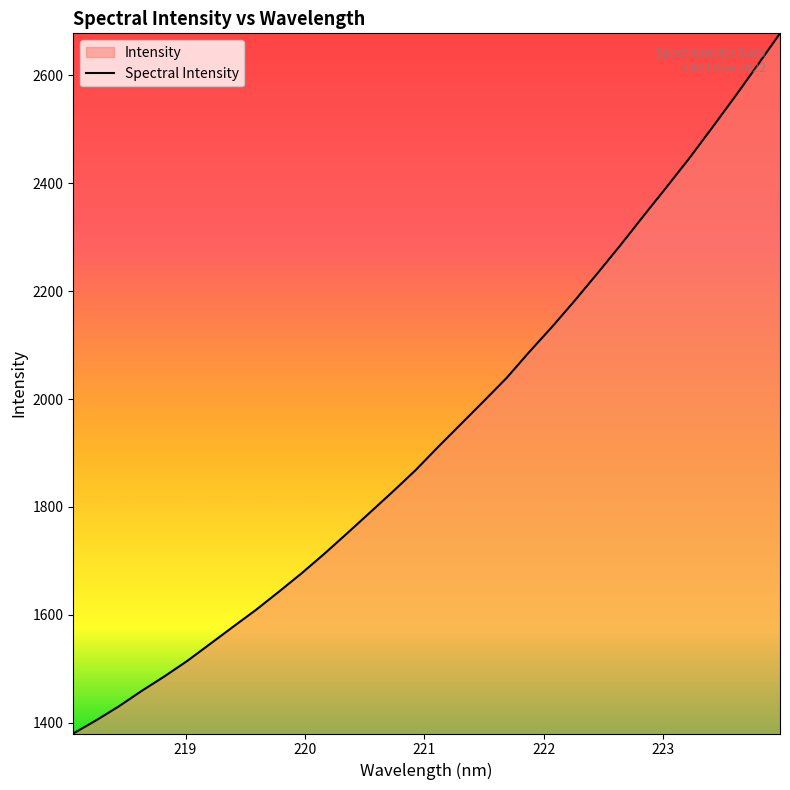

What is the greatest value displayed?

2677.8